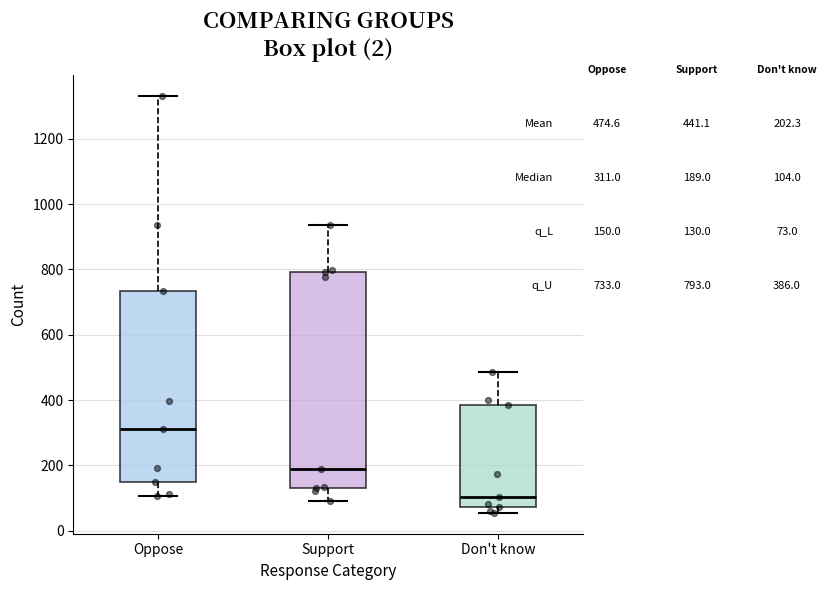

Which box's median line is the lowest?

Don't know